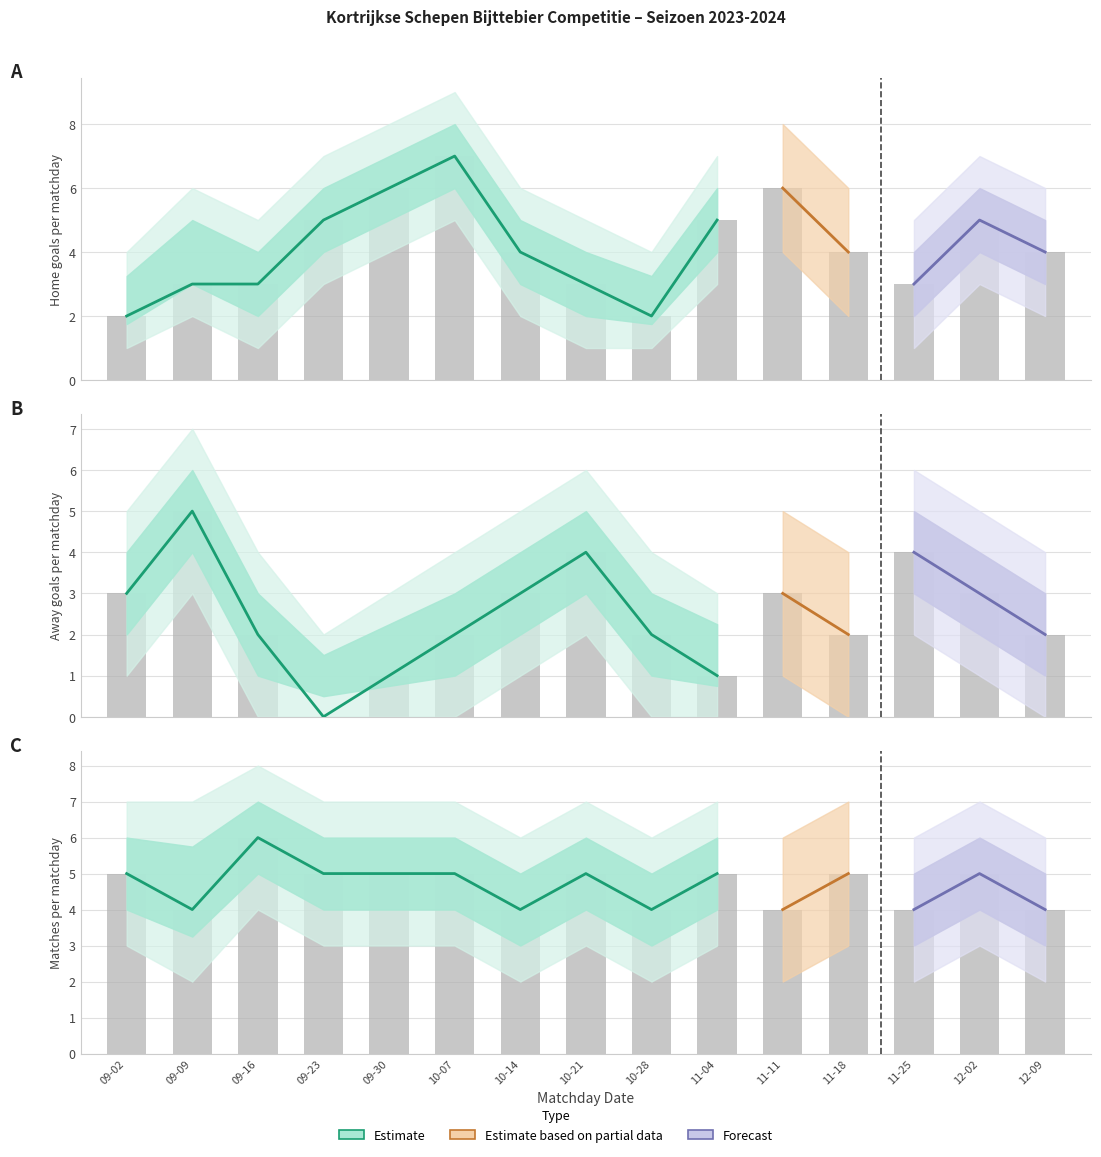

Reading right to left, what are all the values shown in this chart?

Home Score: 4	5	3	4	6	5	2	3	4	7	6	5	3	3	2
Away Score: 2	3	4	2	3	1	2	4	3	2	1	0	2	5	3
Match No: 4	5	4	5	4	5	4	5	4	5	5	5	6	4	5